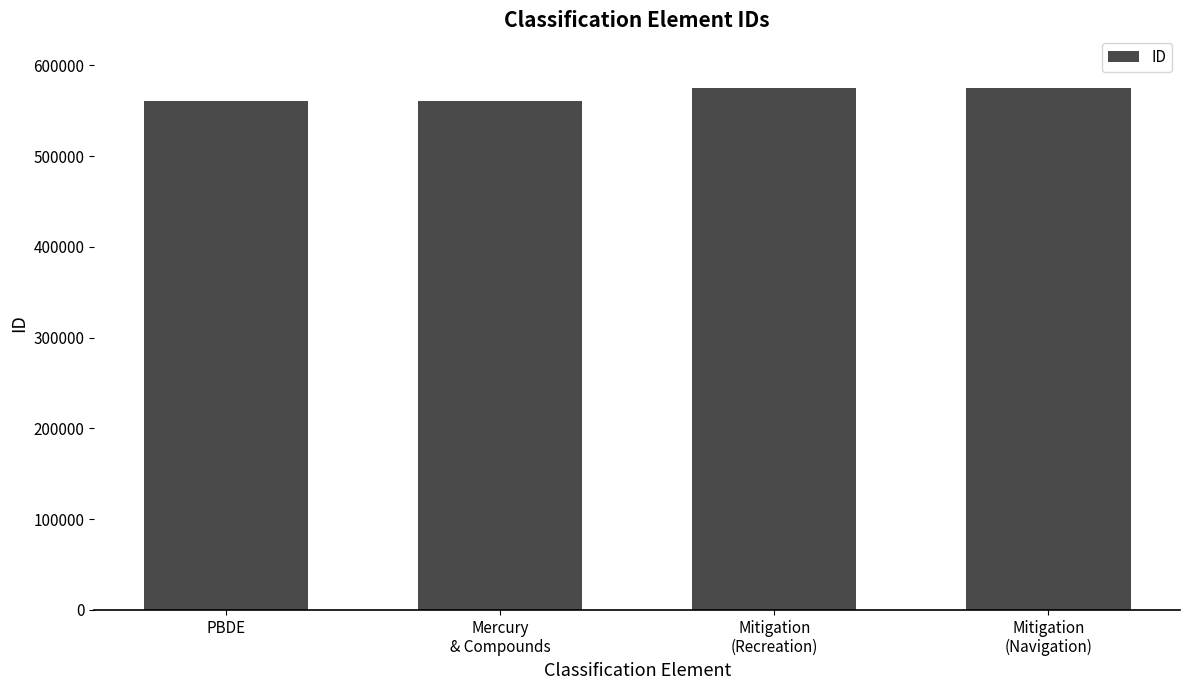

The chart shows a value of 340525 at Mercury
& Compounds. True or false?

False